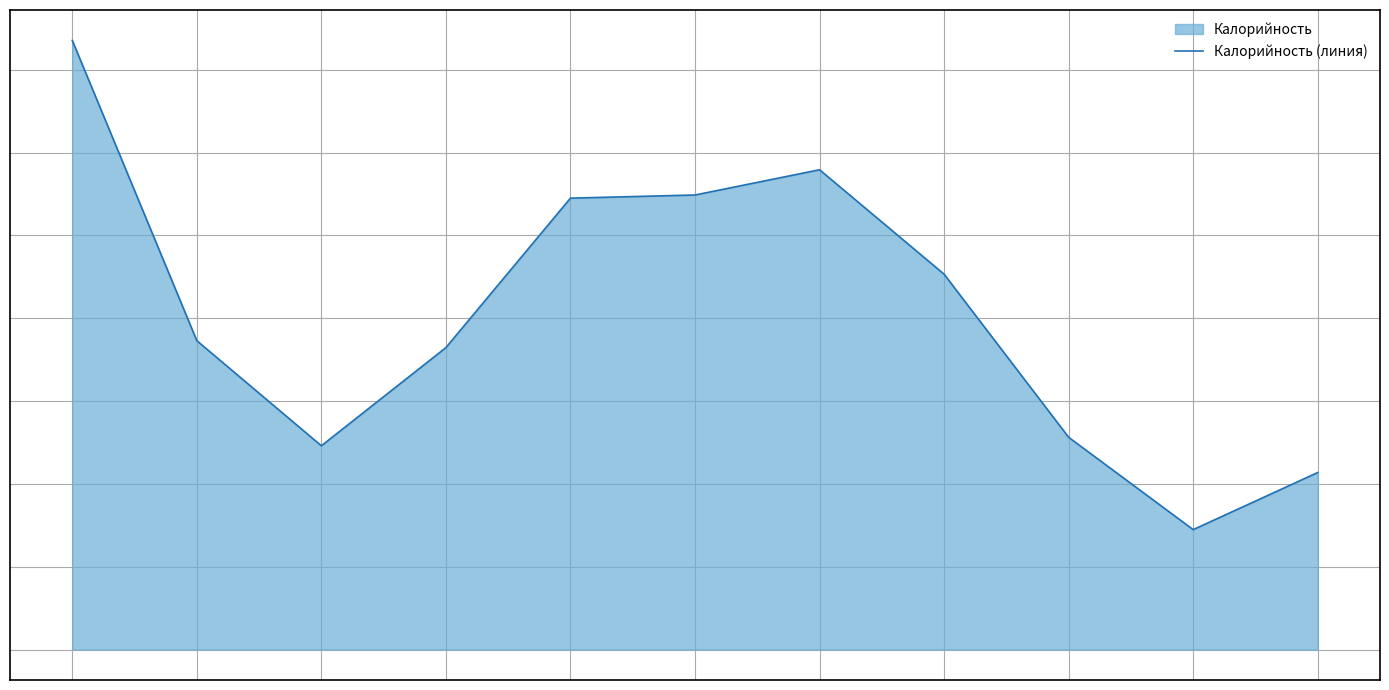

How many data points are less than 93?

5